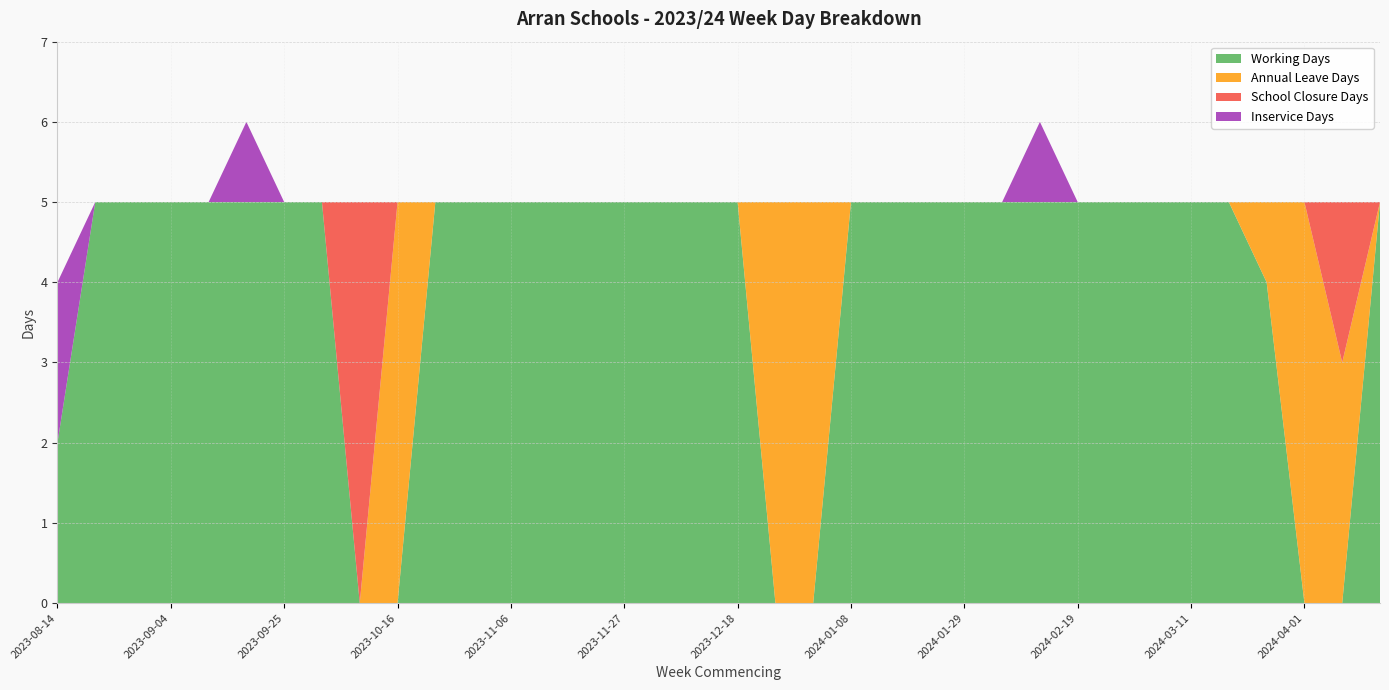

Reading right to left, extract all data points from this chart.

Working Days: 5	0	0	4	5	5	5	5	5	5	5	5	5	5	5	0	0	5	5	5	5	5	5	5	5	5	0	0	5	5	5	5	5	5	5	2
Annual Leave Days: 0	3	5	1	0	0	0	0	0	0	0	0	0	0	0	5	5	0	0	0	0	0	0	0	0	0	5	0	0	0	0	0	0	0	0	0
School Closure Days: 0	2	0	0	0	0	0	0	0	0	0	0	0	0	0	0	0	0	0	0	0	0	0	0	0	0	0	5	0	0	0	0	0	0	0	0
Inservice Days: 0	0	0	0	0	0	0	0	0	1	0	0	0	0	0	0	0	0	0	0	0	0	0	0	0	0	0	0	0	0	1	0	0	0	0	2